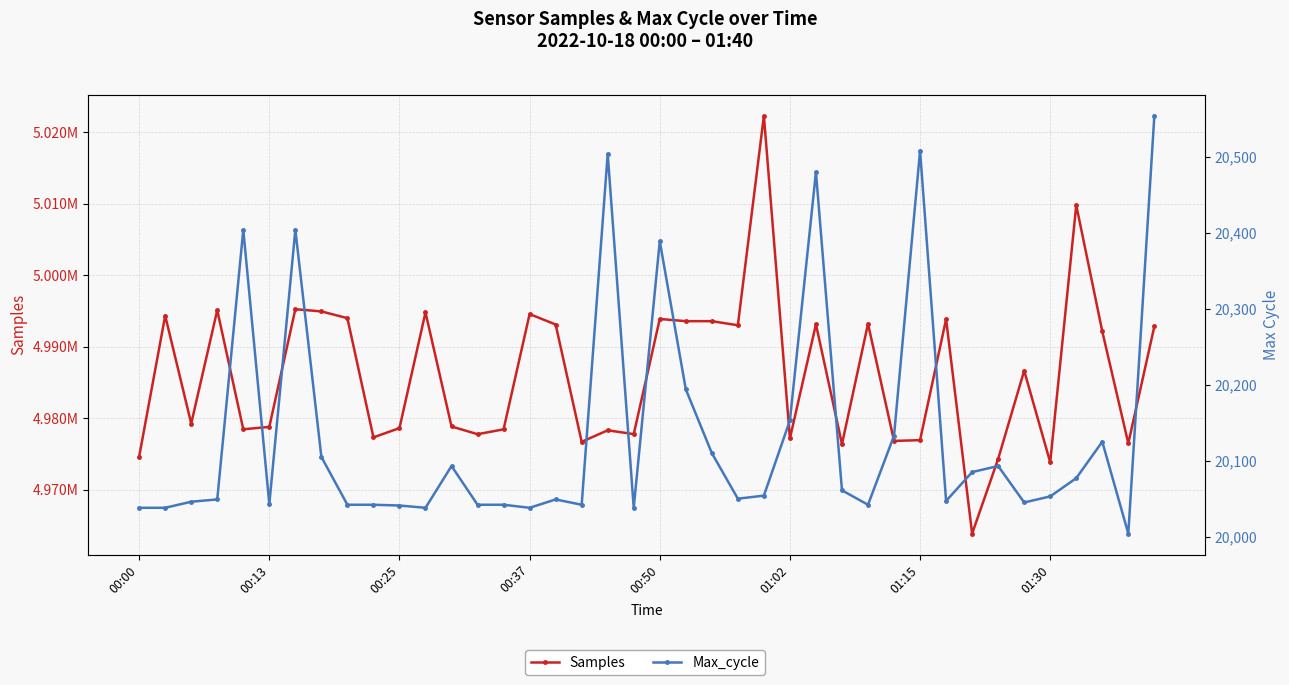

List the series in order of their overall mean, highest first.

Samples, Max_cycle